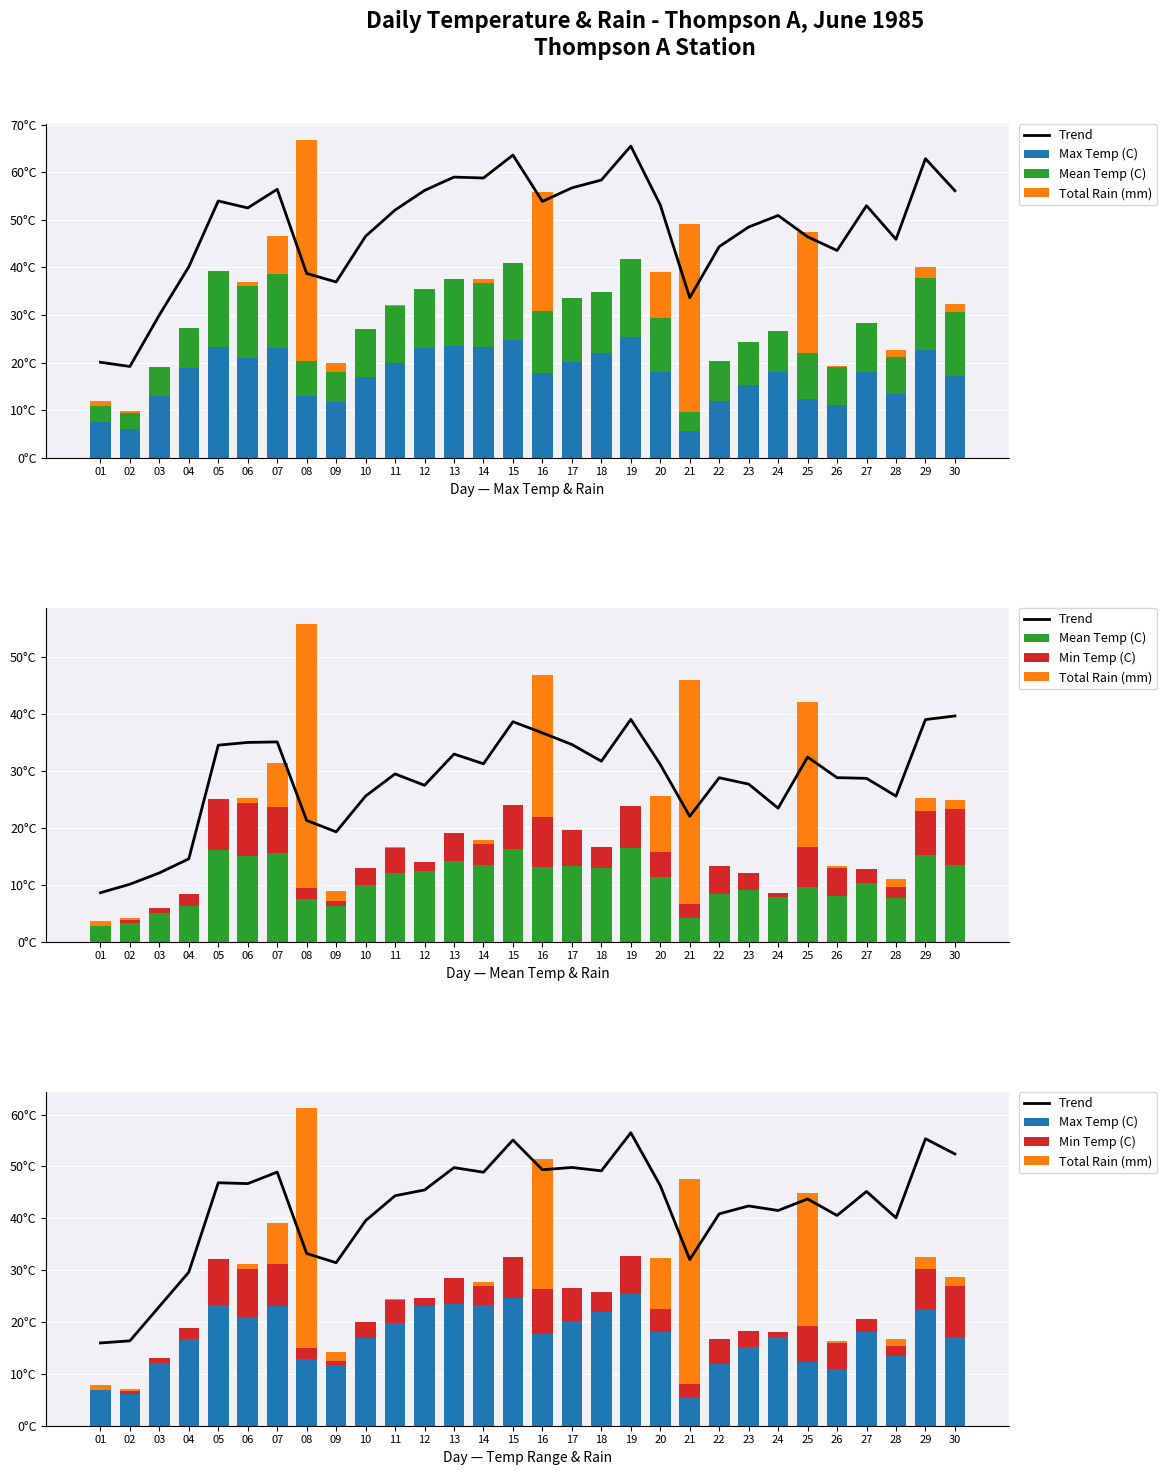

How many series are shown in this chart?

5